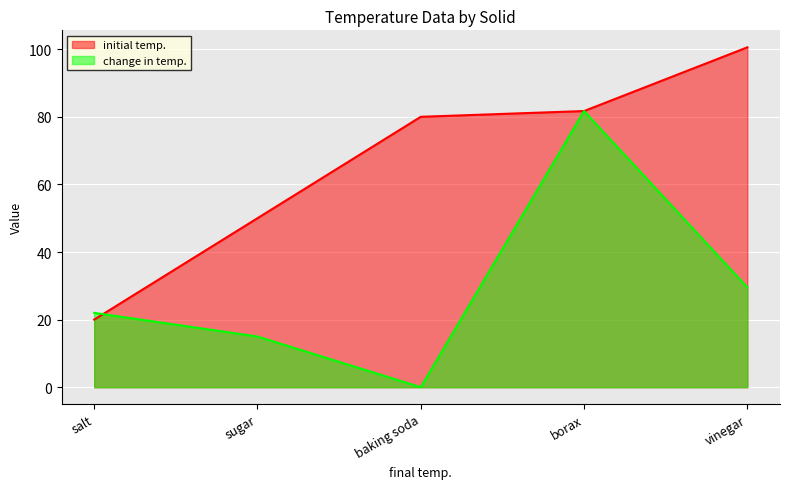

What is the difference between the maximum and second lowest values in the initial temp. series?

50.5